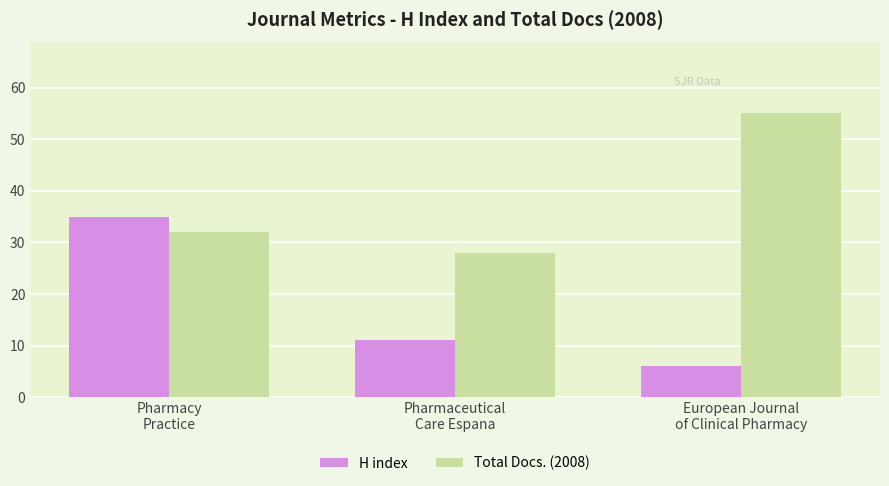

List the labels in order of H index value, largest first.

Pharmacy
Practice, Pharmaceutical
Care Espana, European Journal
of Clinical Pharmacy